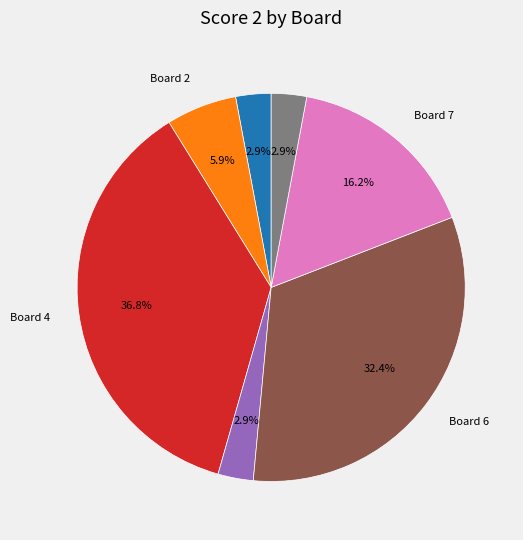

Is there any slice that represents more than half of the pie?

No